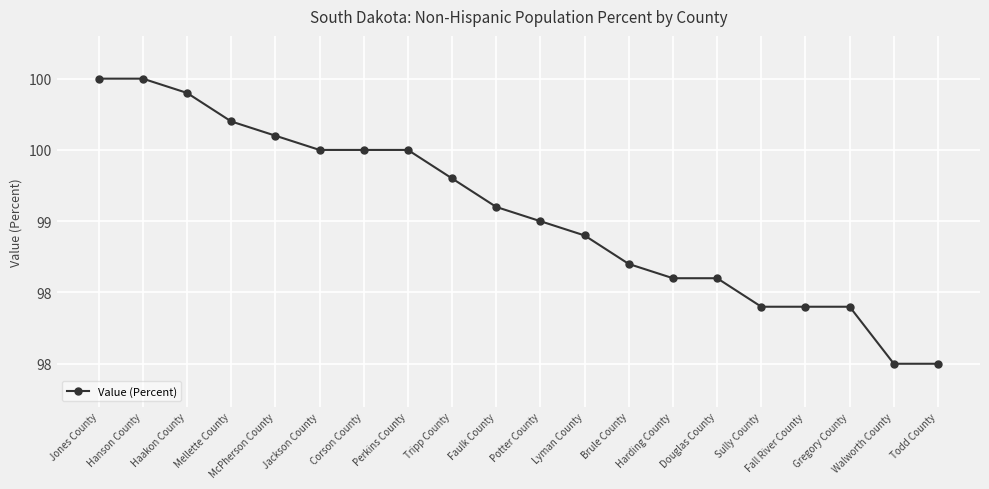

What is the label of the 9th point from the left?

Tripp County